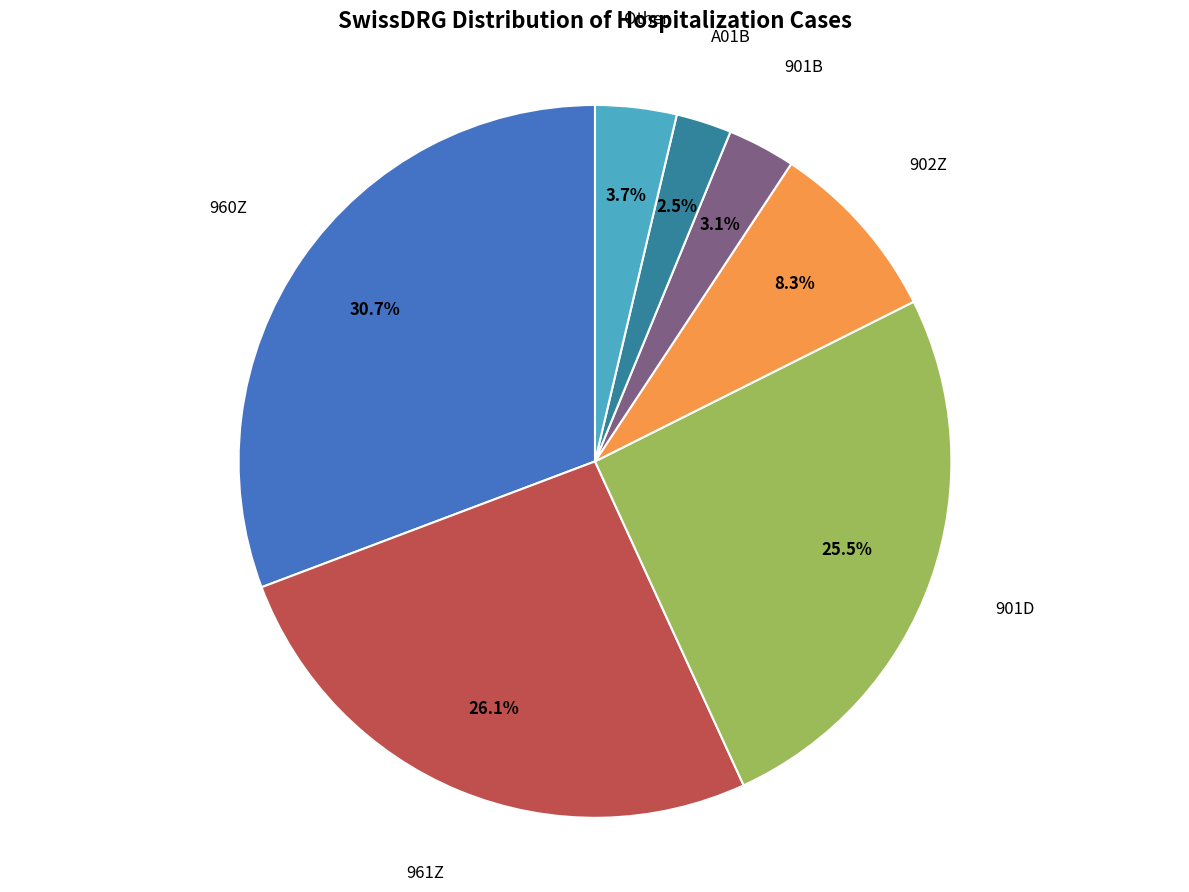

Is there a majority slice in this chart?

No